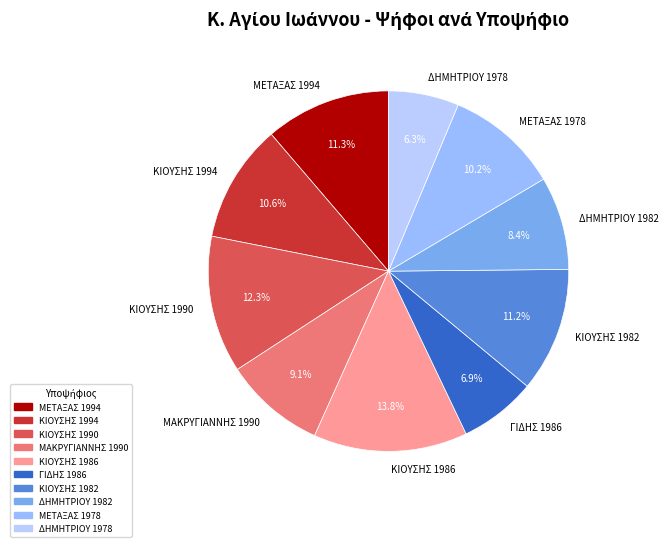

What is the ratio of the value at ΔΗΜΗΤΡΙΟΥ 1982 to the value at ΚΙΟΥΣΗΣ 1990?

0.7